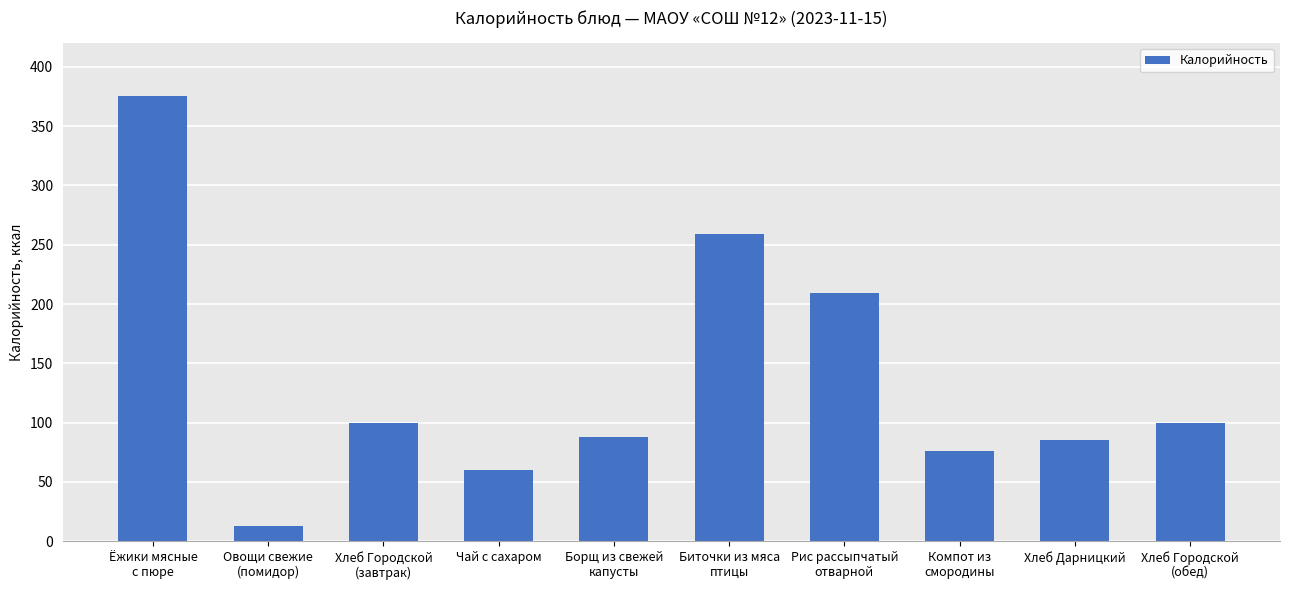

What is the average value?

136.7